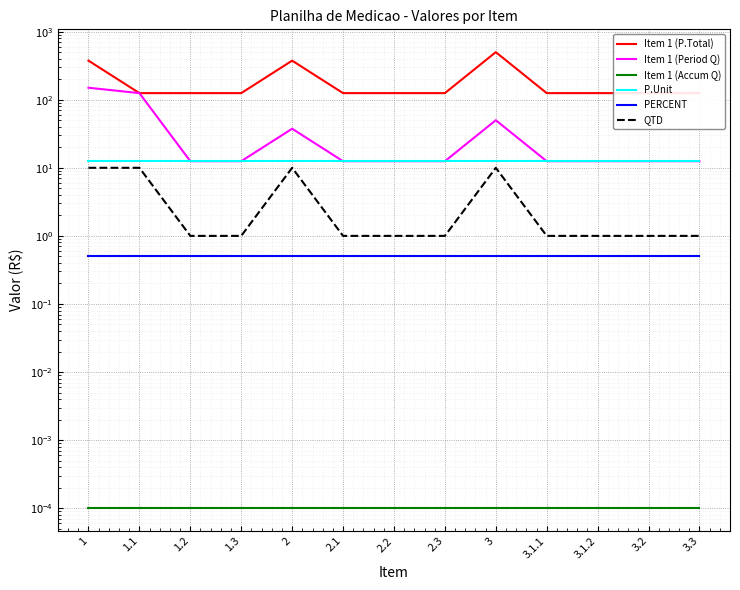

What is the difference between the maximum and minimum values in the Item 1 (P.Total) series?

375.0